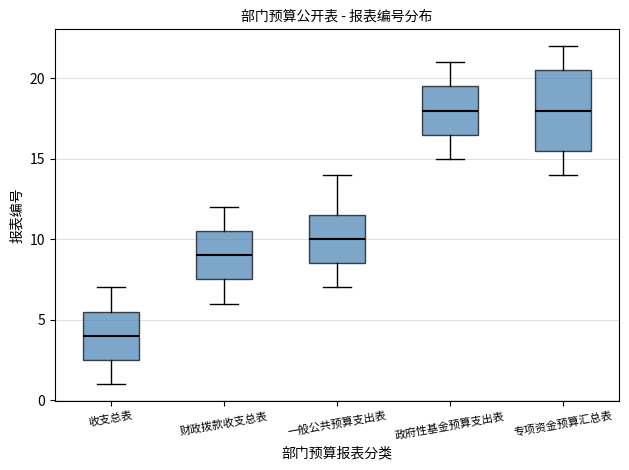

Where does the median line of the box for 专项资金预算汇总表 sit on the y-axis? The values are not printed on the chart, so give them approximately, as read against the axis.

18.0